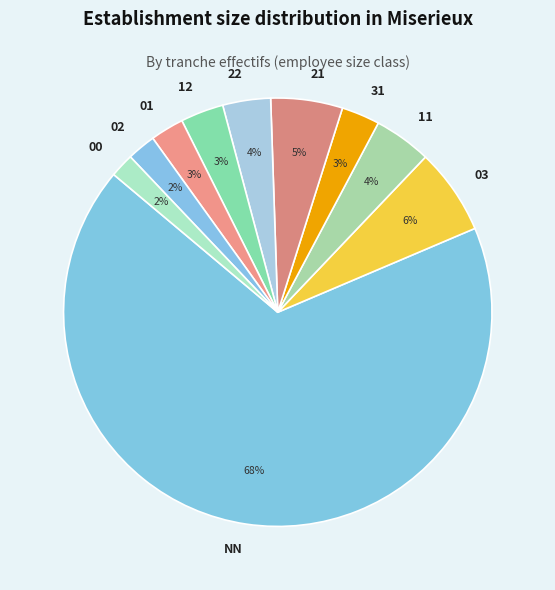

Is the sum of 31 and 01 greater than half?

No